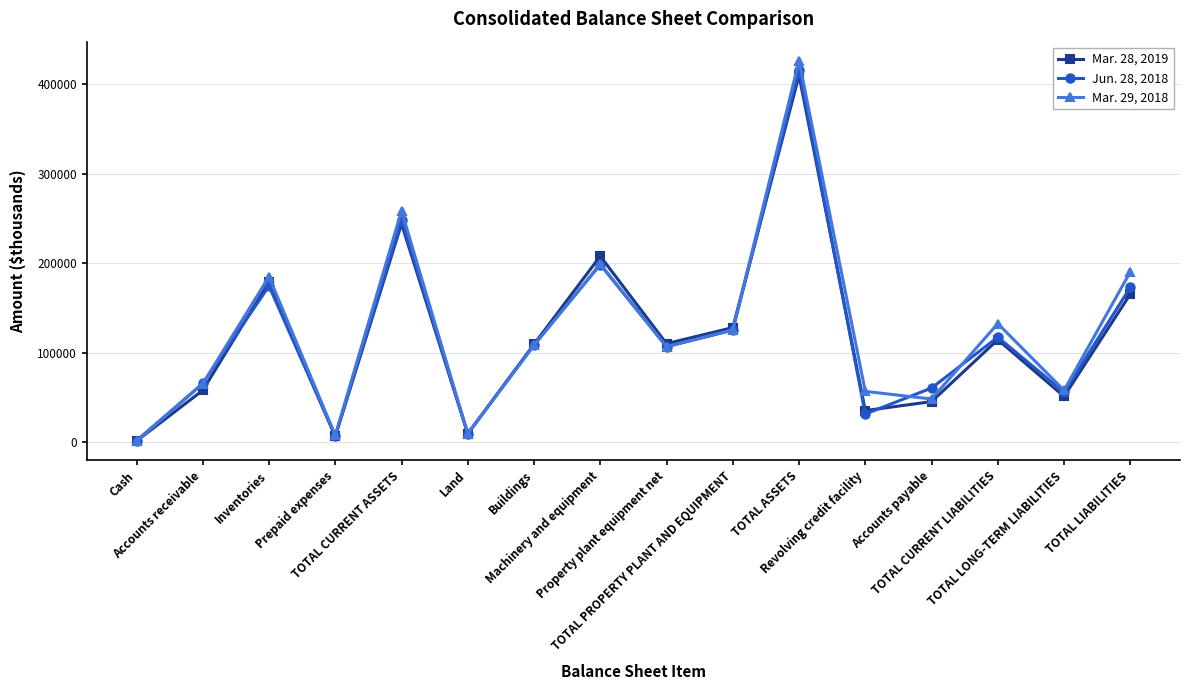

Which series has the largest range (max minus min)?

Mar. 29, 2018